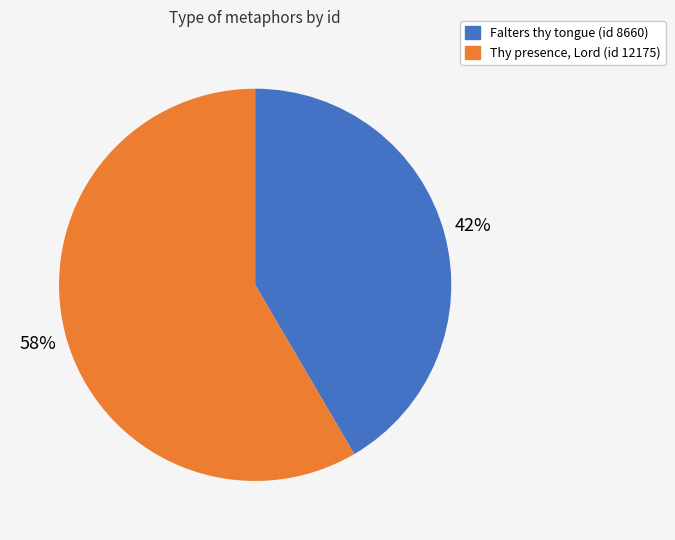

Between Falters thy tongue (id 8660) and Thy presence, Lord (id 12175), which is larger?

Thy presence, Lord (id 12175)